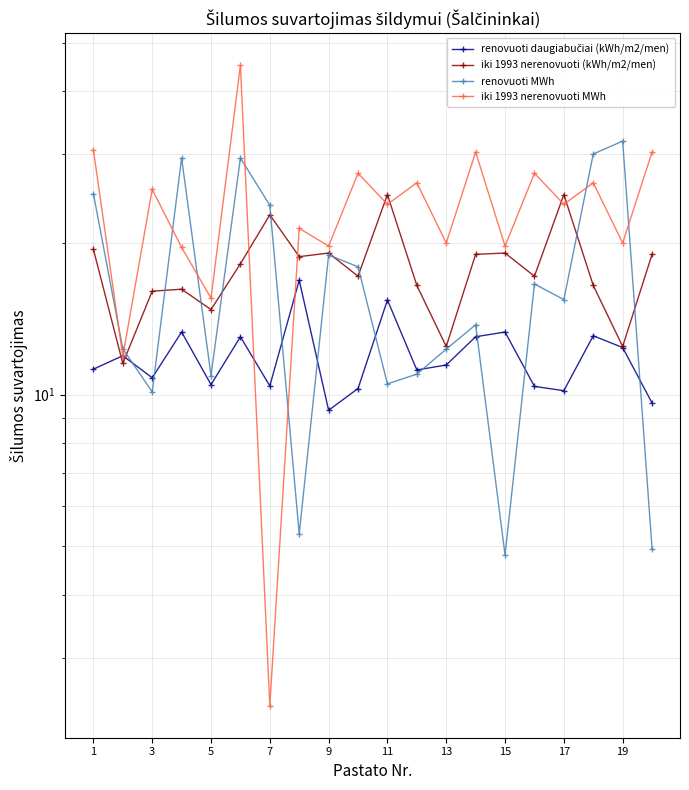

What is the sum of the iki 1993 nerenovuoti (kWh/m2/men) values at 16 and 7?

41.2